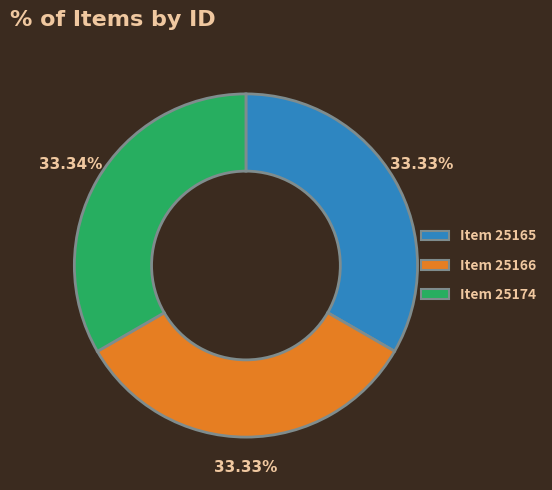

Count the number of slices in the pie.

3